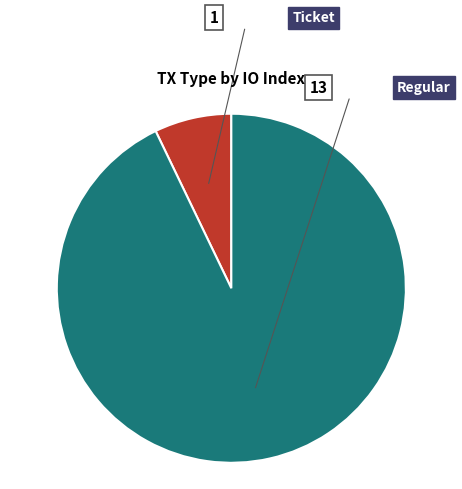

Does any single category account for the majority?

Yes